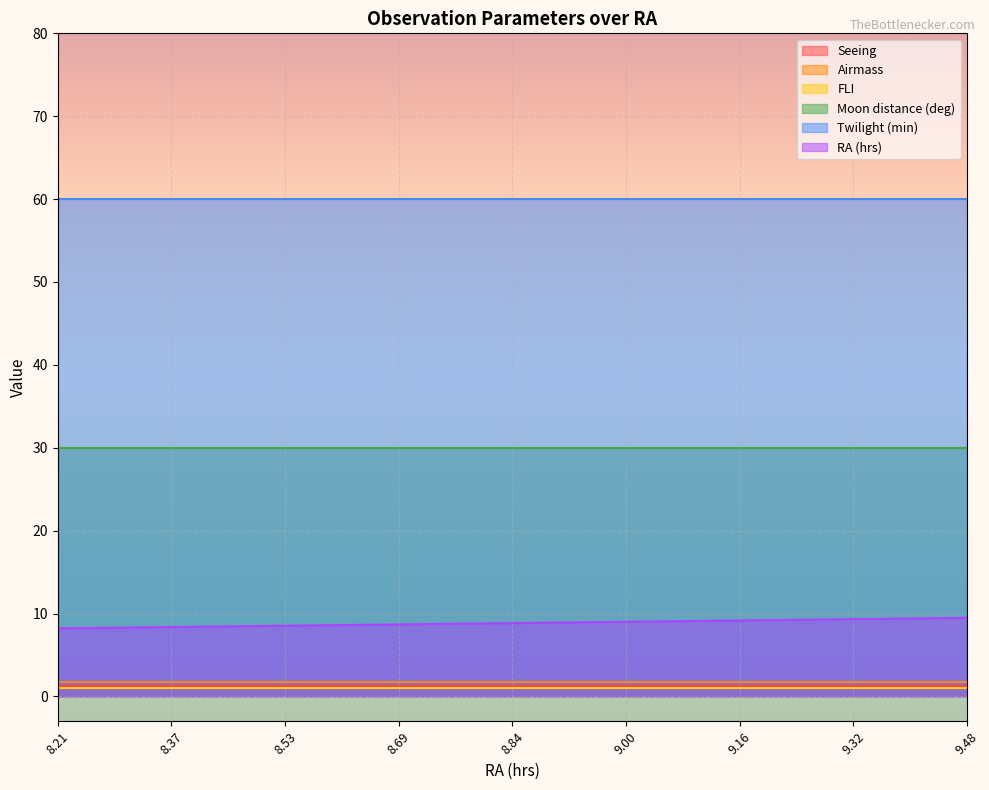

What is the value of the Airmass point at the 8th from the left?

1.7